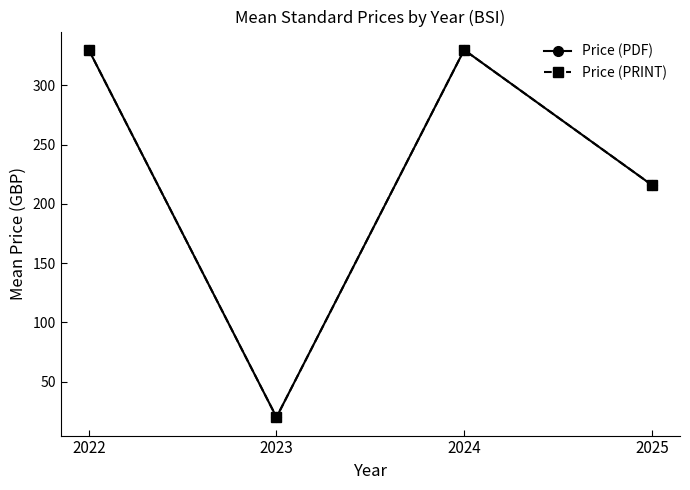

At 2024, list the series in order from largest to smallest.

Price (PDF), Price (PRINT)